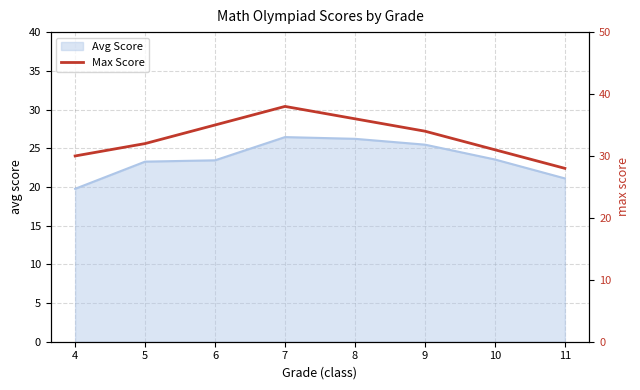

The value of Avg Score at 4 is 19.8. True or false?

True